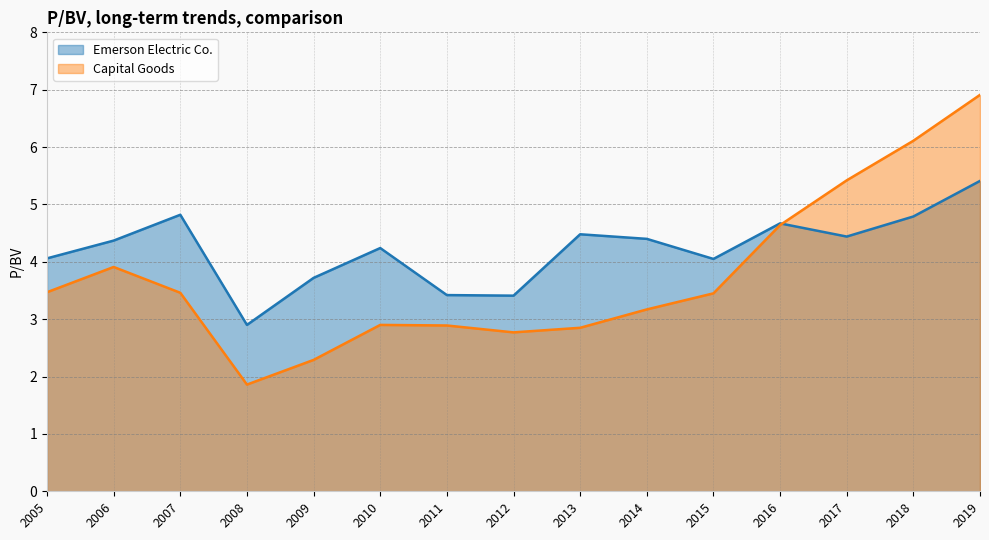

True or false: Emerson Electric Co. has a value of 4.1 at 2005.

True